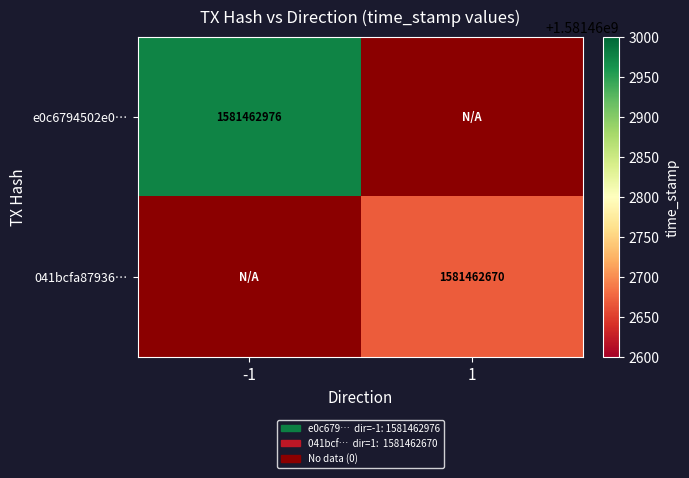

Is the value of 041bcfa87936… at 1 greater than the value of e0c6794502e0… at -1?

No